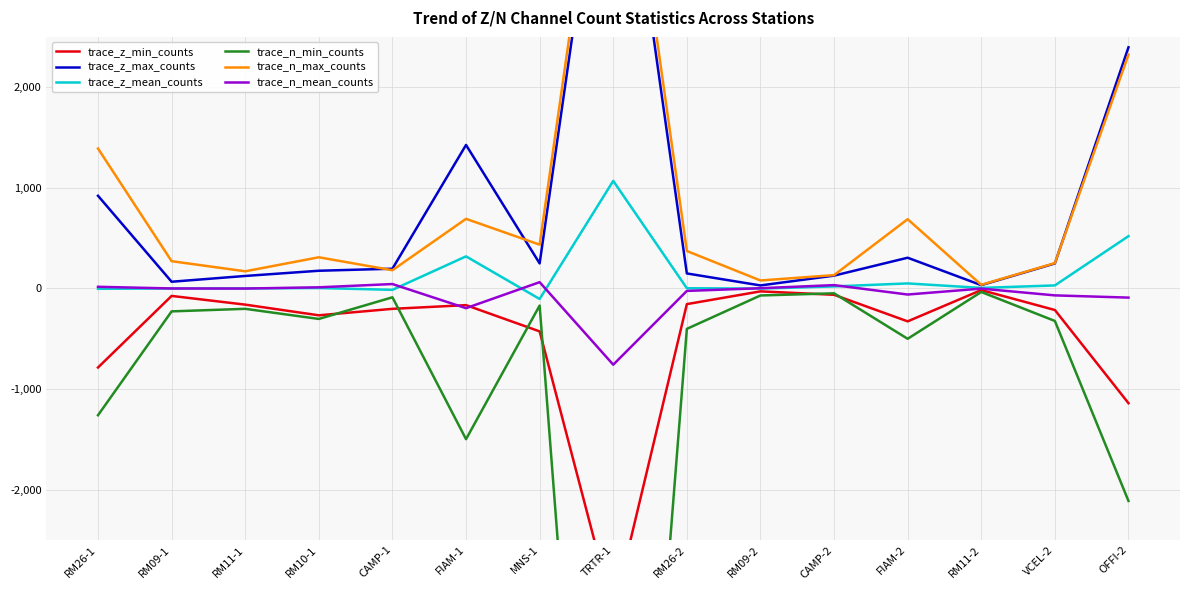

At how many categories does at least one series exceed -5826?

15